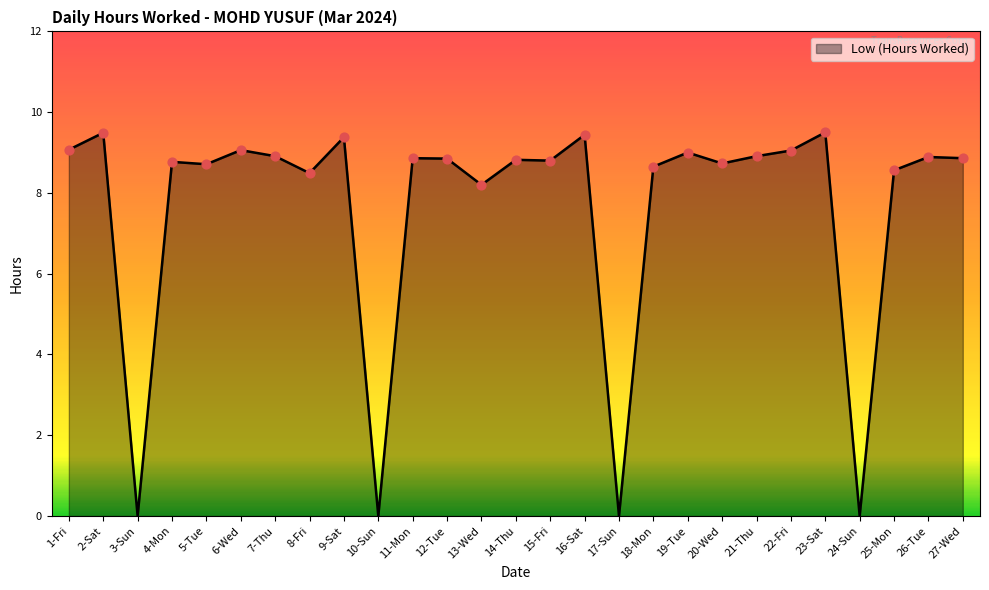

Between 3-Sun and 16-Sat, which is larger?

16-Sat